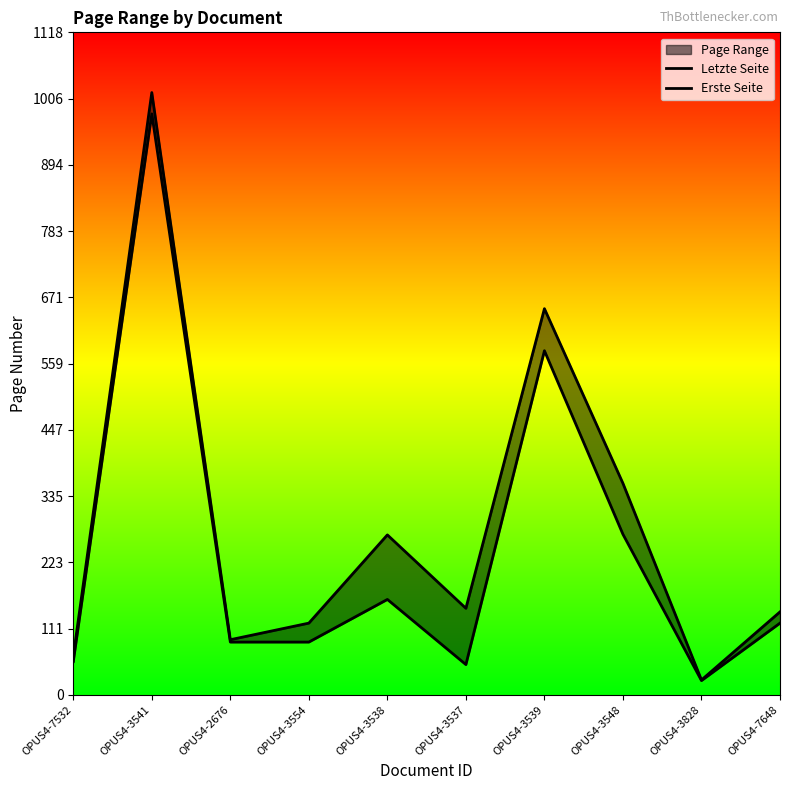

What is the difference between the Erste Seite values at OPUS4-3541 and OPUS4-3554?

892